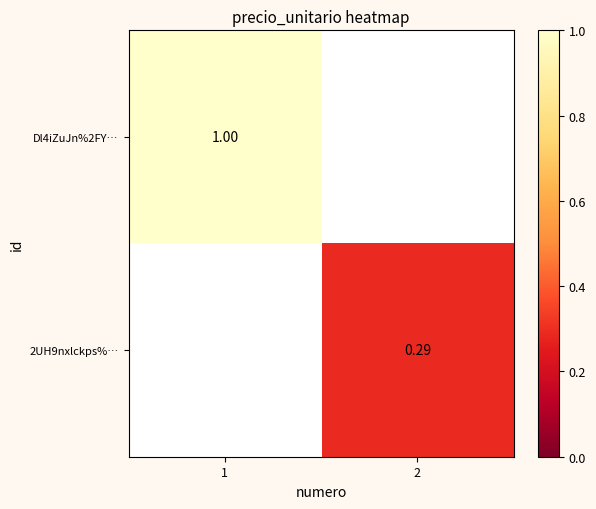

Is the value of 2UH9nxlckps%… at 2 greater than the value of Dl4iZuJn%2FY… at 1?

No